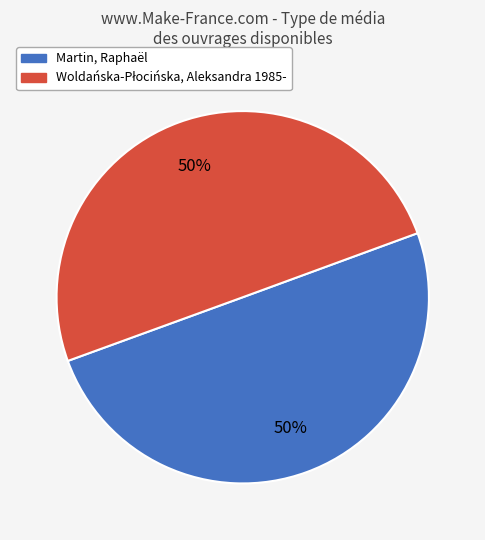

How many segments does this pie chart have?

2